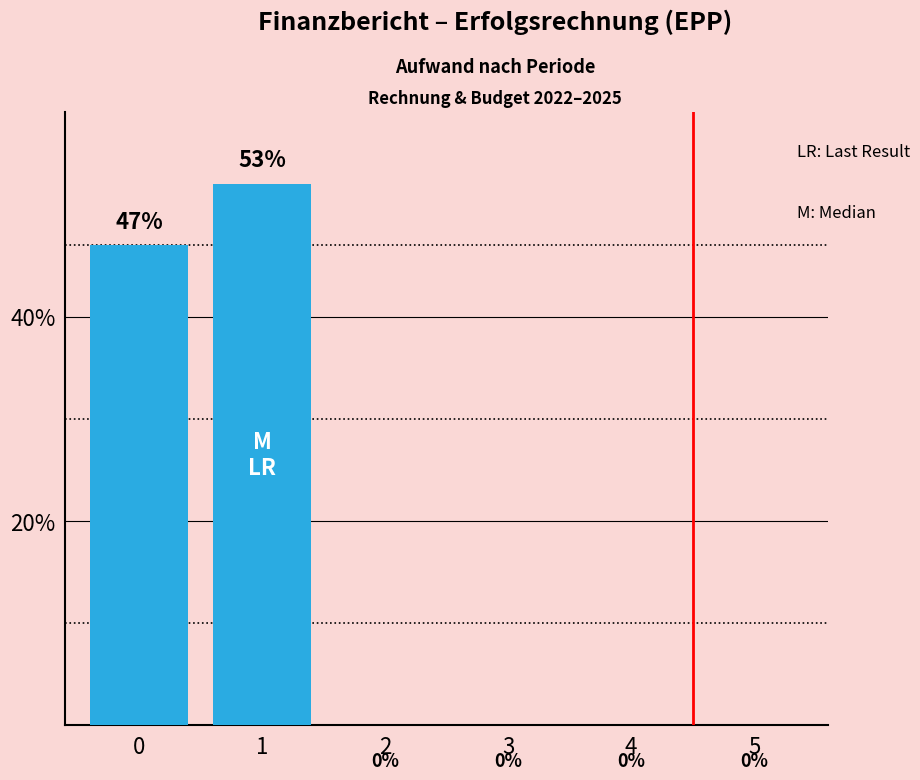

Reading left to right, what are all the values shown in this chart?

47	53	0	0	0	0